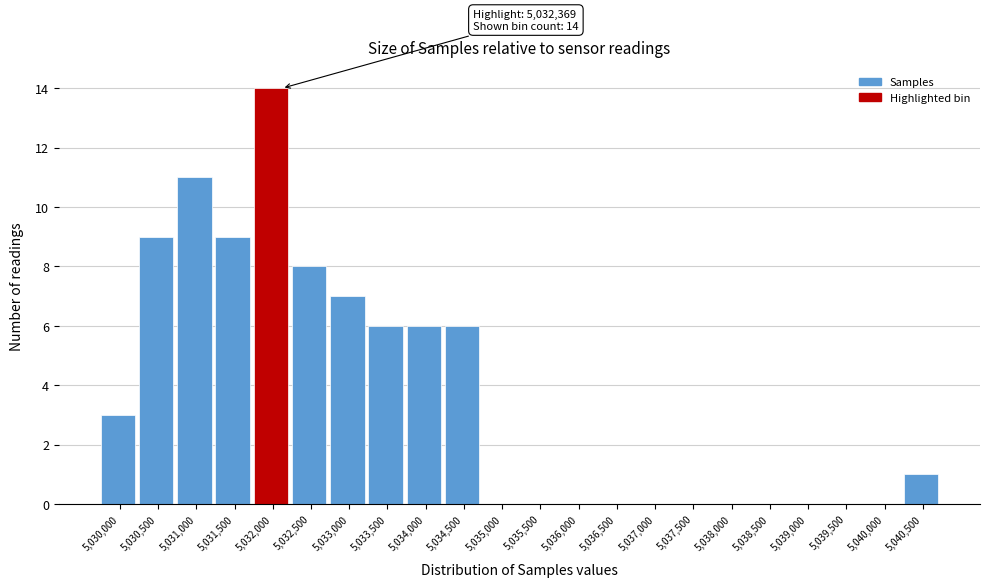

Reading left to right, extract all data points from this chart.

5,030,000=3	5,030,500=9	5,031,000=11	5,031,500=9	5,032,000=14	5,032,500=8	5,033,000=7	5,033,500=6	5,034,000=6	5,034,500=6	5,035,000=0	5,035,500=0	5,036,000=0	5,036,500=0	5,037,000=0	5,037,500=0	5,038,000=0	5,038,500=0	5,039,000=0	5,039,500=0	5,040,000=0	5,040,500=1